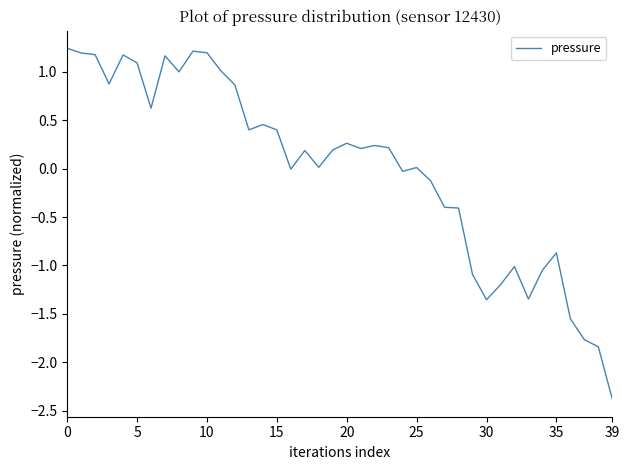

True or false: there are more than 1 points higher than both neighbors.

True